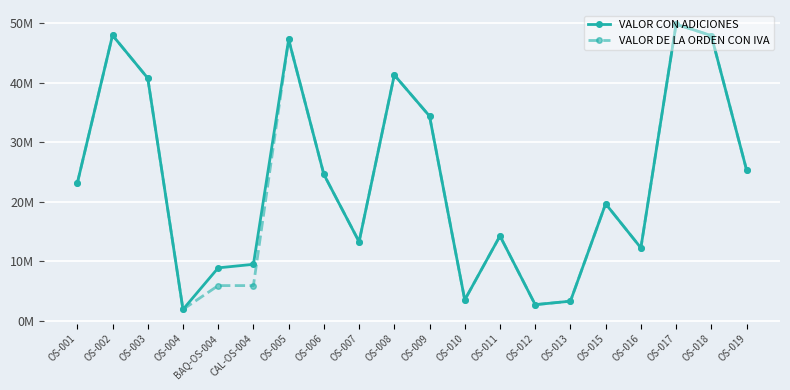

True or false: VALOR DE LA ORDEN CON IVA and VALOR CON ADICIONES intersect in this chart.

False